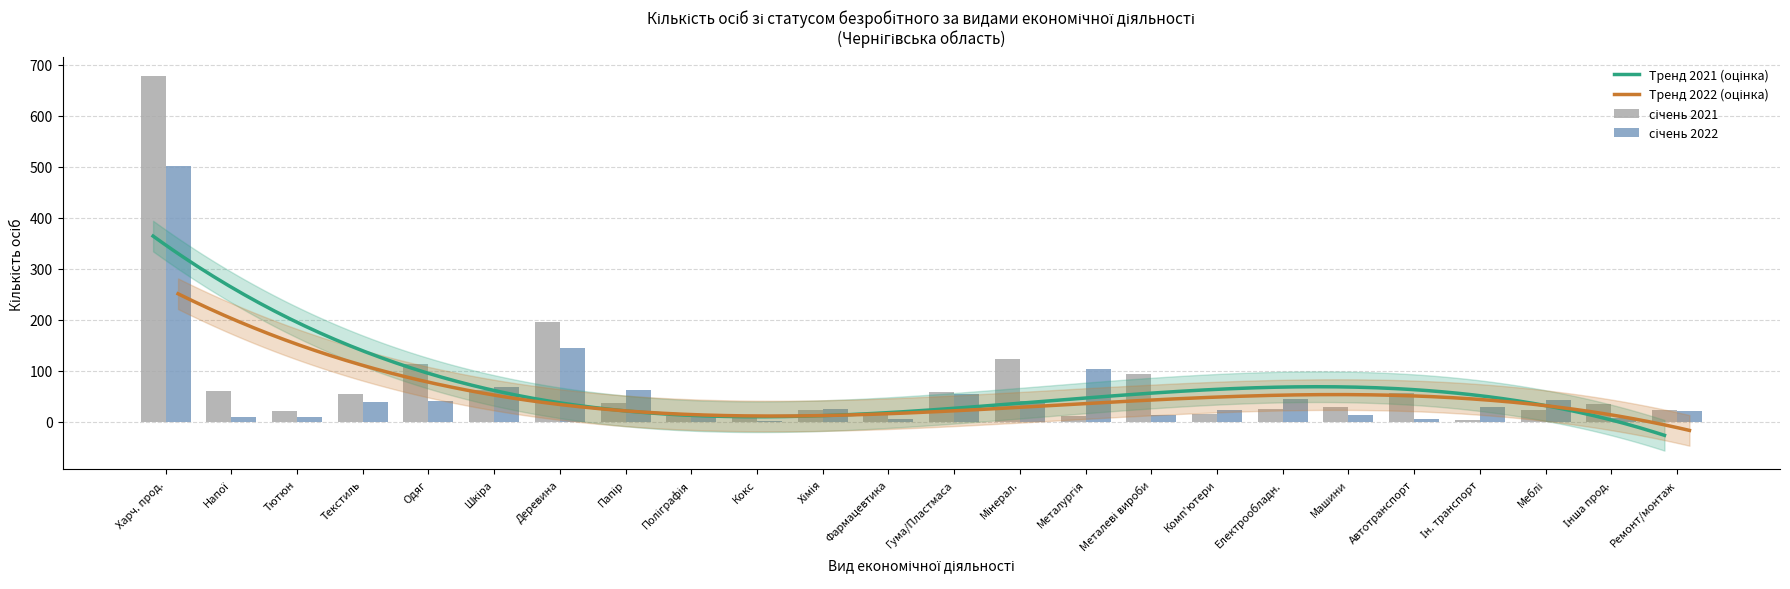

What is the maximum value shown in the chart?

678